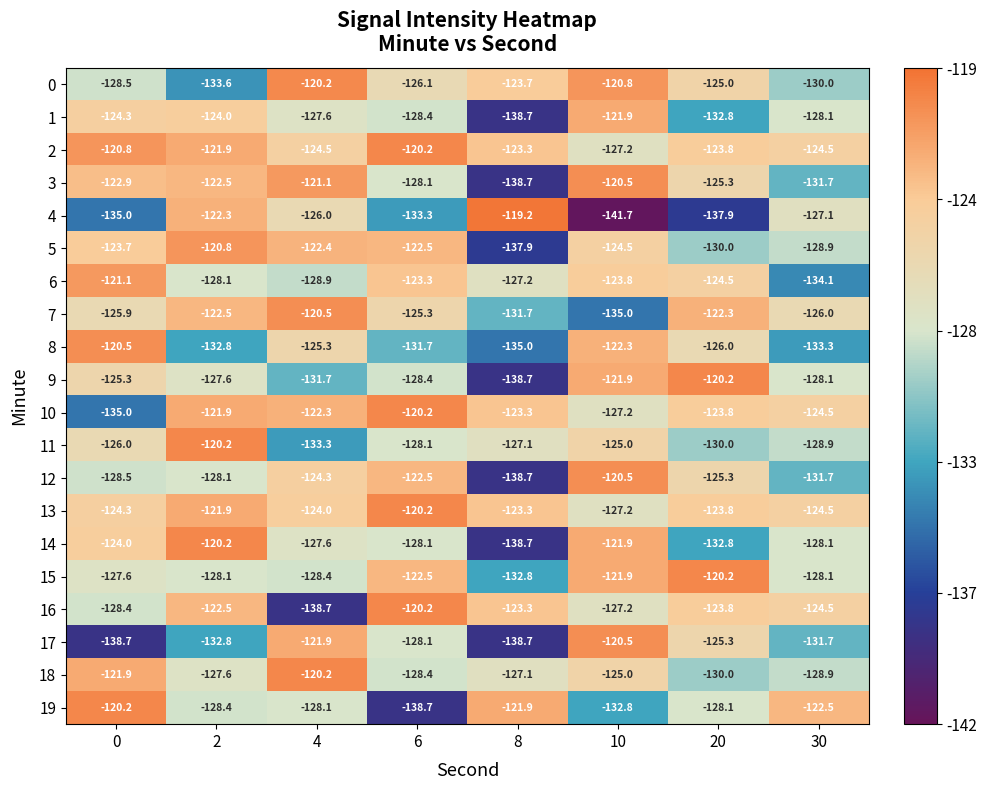

What is the difference between the maximum and minimum values in the 3 series?

18.2